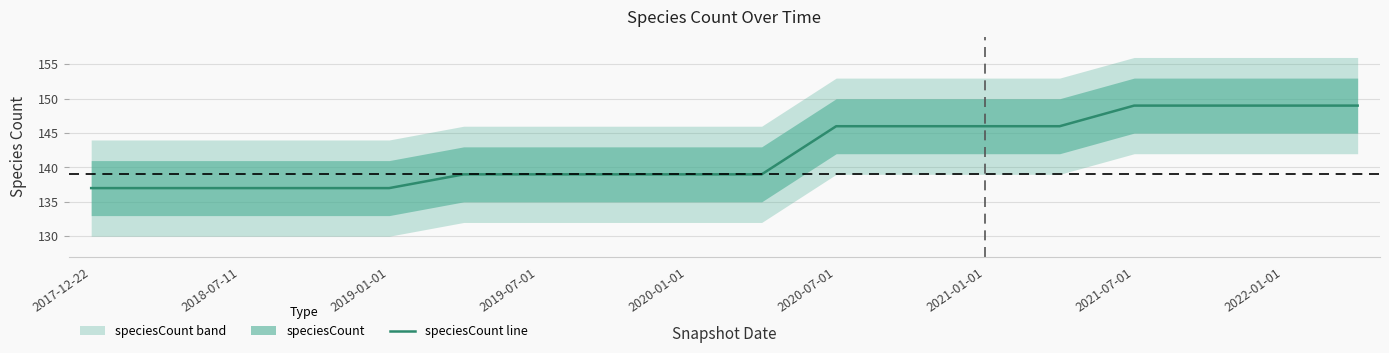

What is the average value?

142